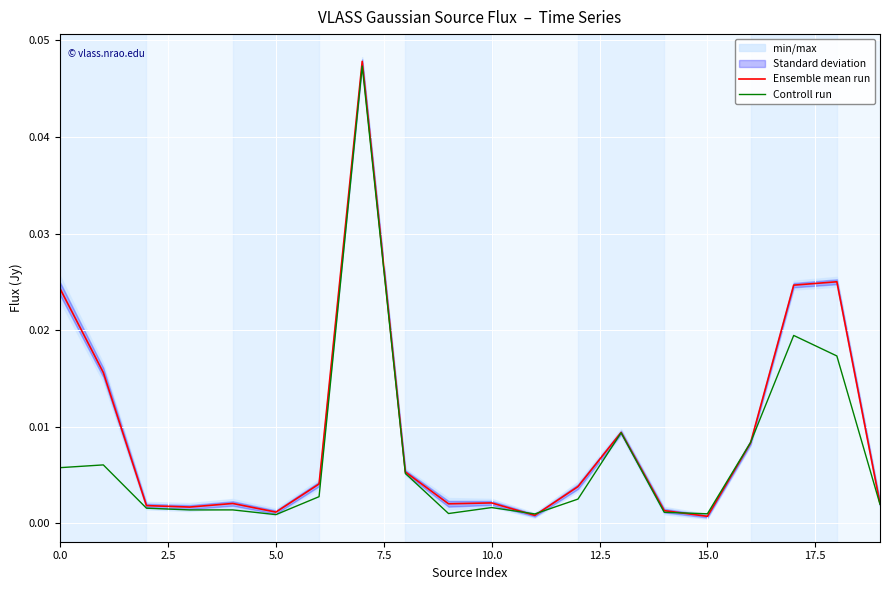

The Controll run series shows 0.0 at 15.0. True or false?

True